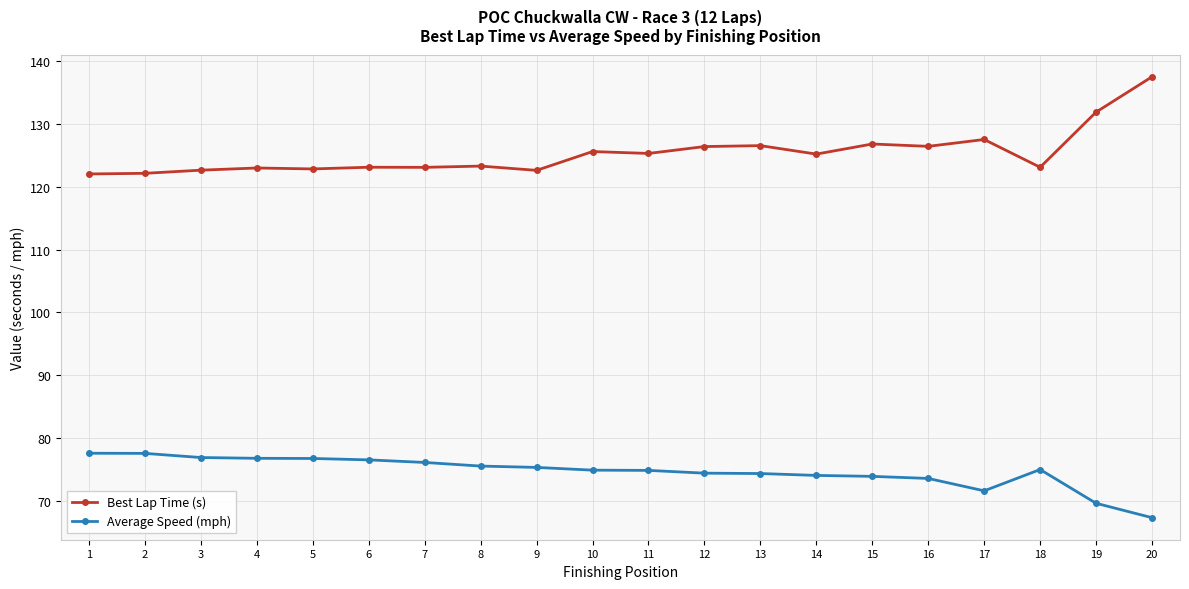

What are all the series names shown in the legend?

Best Lap Time (s), Average Speed (mph)